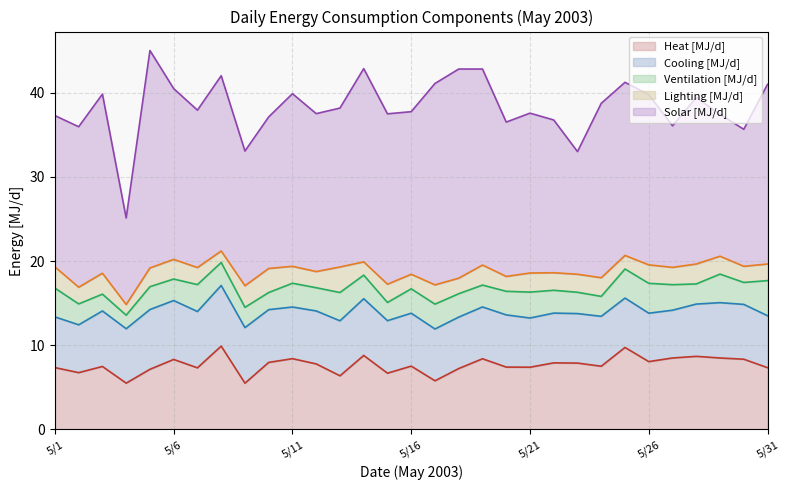

The value of Cooling [MJ/d] at 5/7 is 6.7. True or false?

True